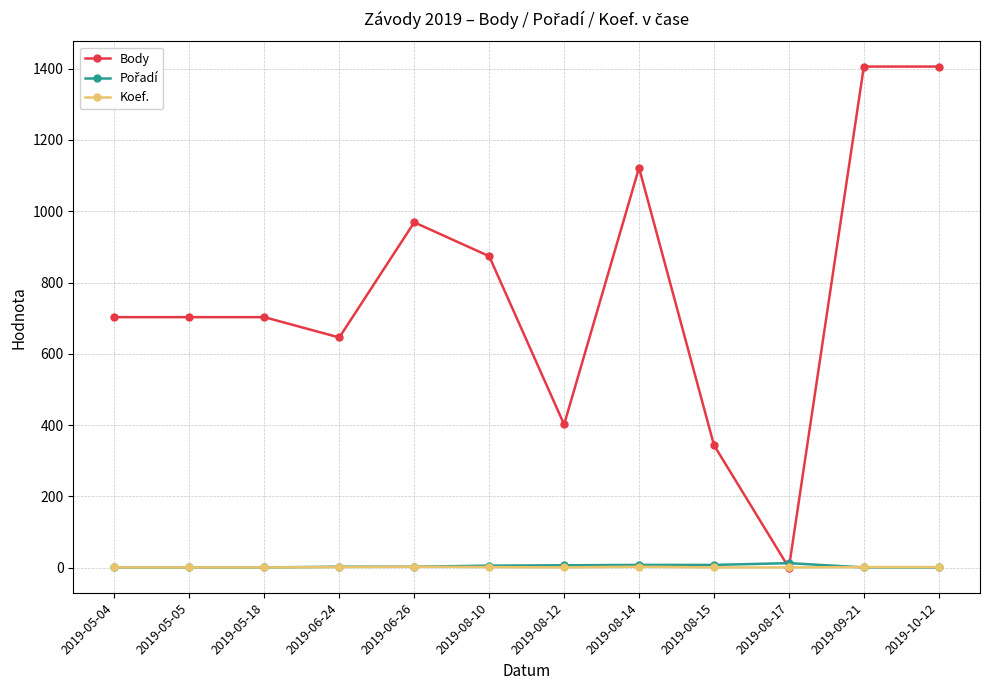

How many categories are shown in the chart?

12